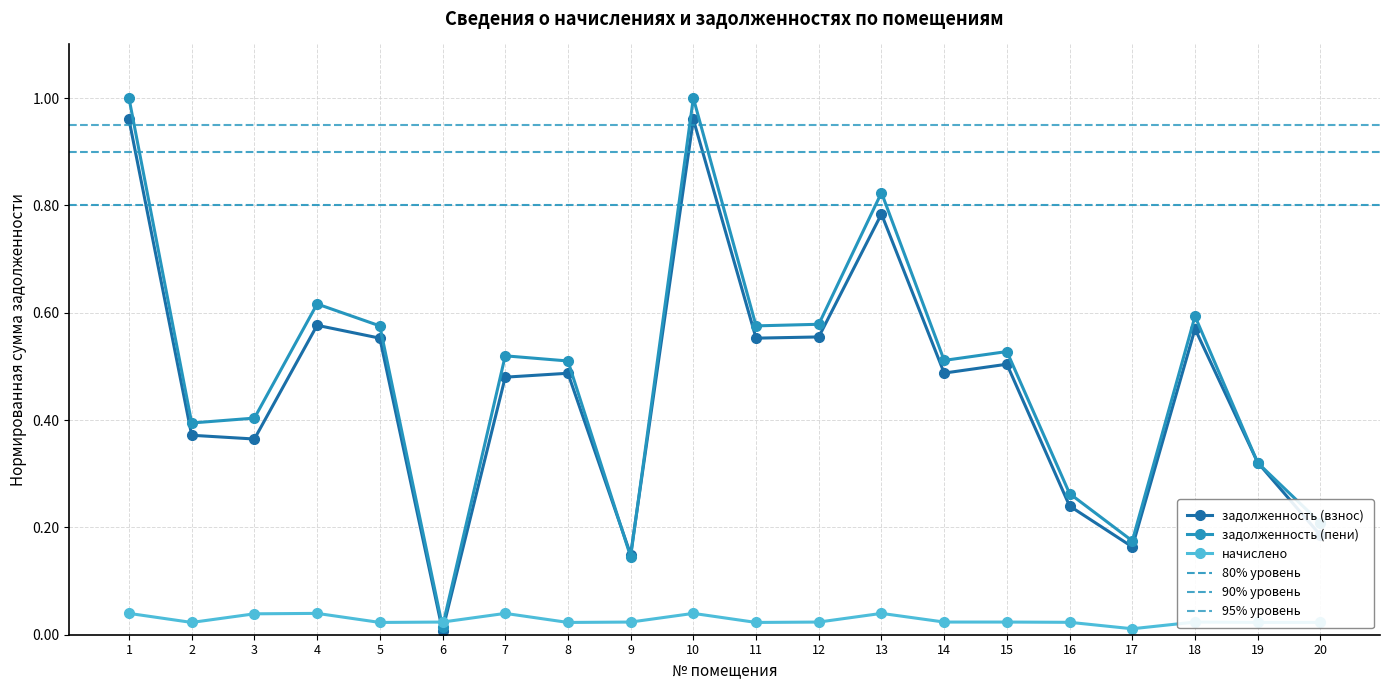

Between 6 and 15, which series saw the biggest shift?

задолженность (пени)